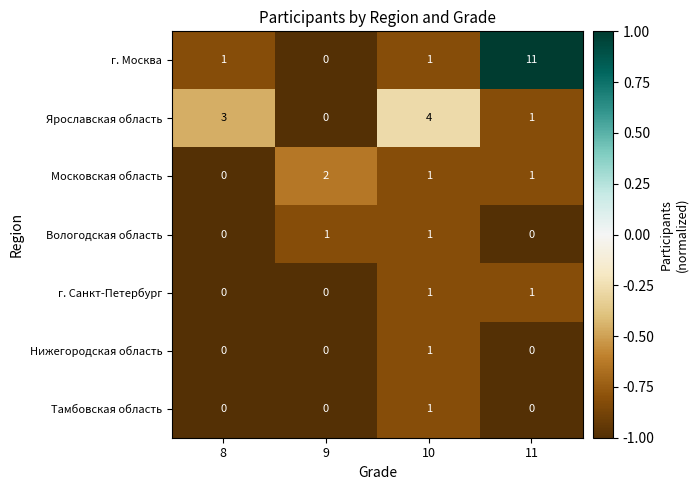

Reading left to right, list all the values displayed in this chart.

г. Москва: 8=1	9=0	10=1	11=11
Ярославская область: 8=3	9=0	10=4	11=1
Московская область: 8=0	9=2	10=1	11=1
Вологодская область: 8=0	9=1	10=1	11=0
г. Санкт-Петербург: 8=0	9=0	10=1	11=1
Нижегородская область: 8=0	9=0	10=1	11=0
Тамбовская область: 8=0	9=0	10=1	11=0